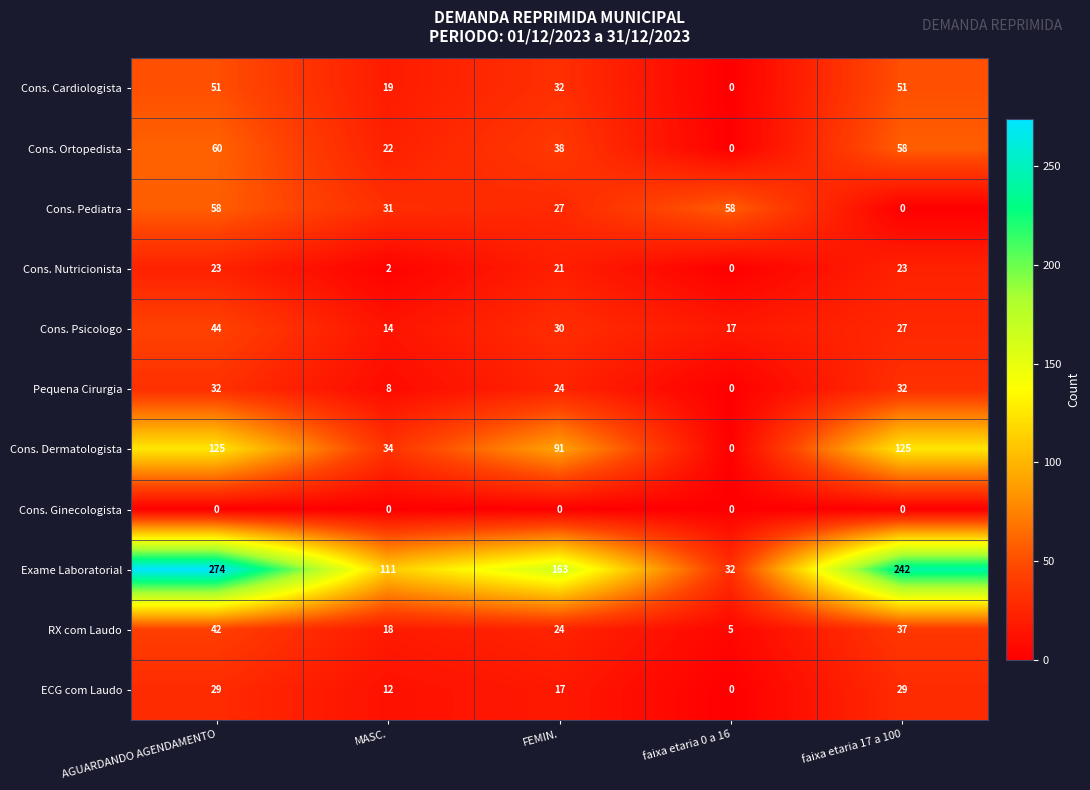

At how many categories does at least one series exceed 18?

5